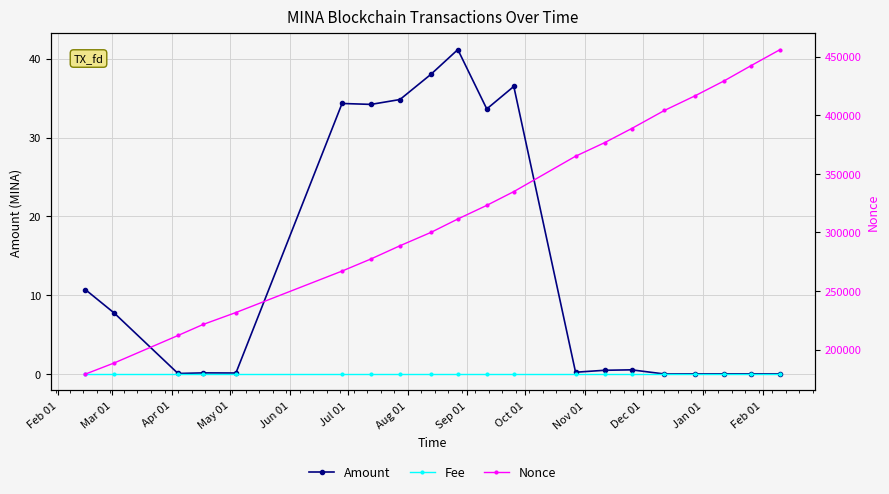

What is the label of the 7th point from the left?

Aug 01